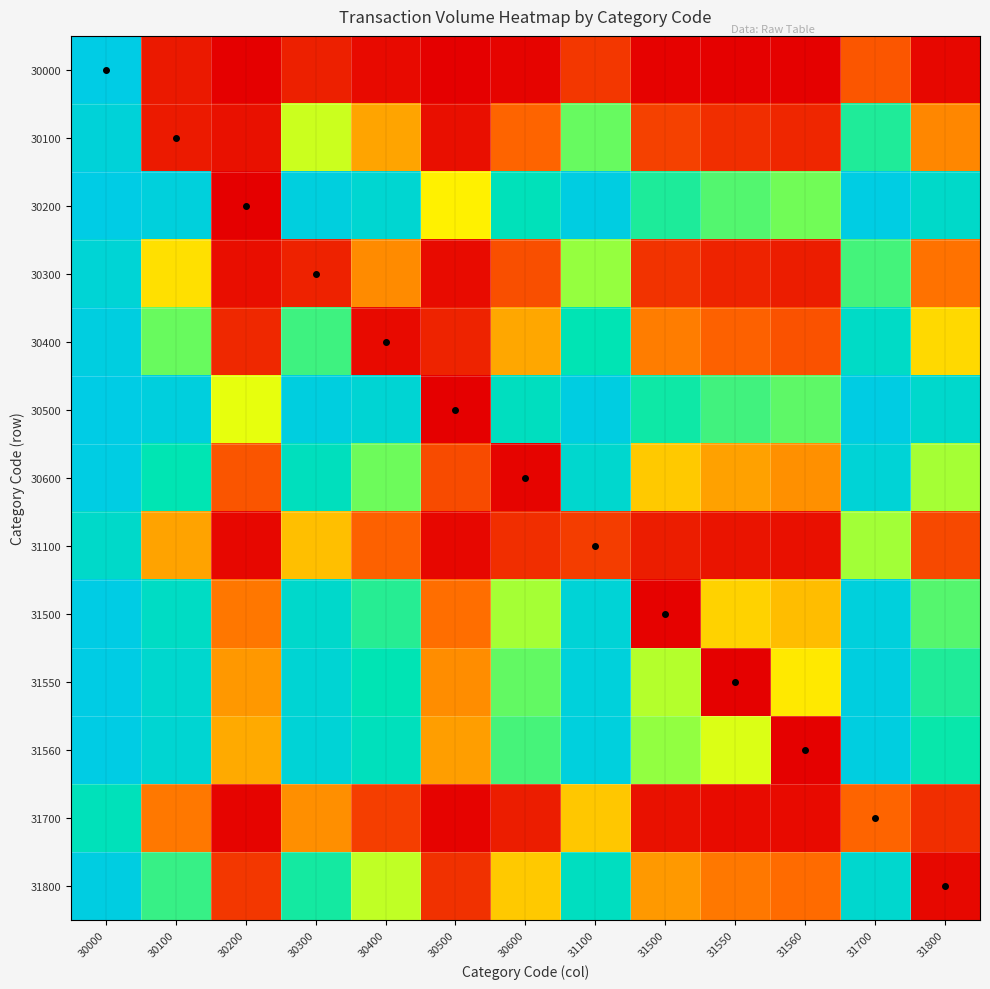

Reading left to right, what are all the values shown in this chart?

30000: 30000=1.0	30100=0.0	30200=0.0	30300=0.1	30400=0.0	30500=0.0	30600=0.0	31100=0.1	31500=0.0	31550=0.0	31560=0.0	31700=0.1	31800=0.0
30100: 30000=1.0	30100=0.0	30200=0.0	30300=0.6	30400=0.3	30500=0.0	30600=0.2	31100=0.7	31500=0.1	31550=0.1	31560=0.1	31700=0.8	31800=0.2
30200: 30000=1.0	30100=1.0	30200=0.0	30300=1.0	30400=0.9	30500=0.5	30600=0.9	31100=1.0	31500=0.8	31550=0.7	31560=0.7	31700=1.0	31800=0.9
30300: 30000=0.9	30100=0.4	30200=0.0	30300=0.1	30400=0.2	30500=0.0	30600=0.1	31100=0.6	31500=0.1	31550=0.1	31560=0.0	31700=0.7	31800=0.2
30400: 30000=1.0	30100=0.7	30200=0.1	30300=0.8	30400=0.0	30500=0.1	30600=0.3	31100=0.8	31500=0.2	31550=0.2	31560=0.1	31700=0.9	31800=0.4
30500: 30000=1.0	30100=1.0	30200=0.5	30300=1.0	30400=0.9	30500=0.0	30600=0.9	31100=1.0	31500=0.8	31550=0.7	31560=0.7	31700=1.0	31800=0.9
30600: 30000=1.0	30100=0.8	30200=0.1	30300=0.9	30400=0.7	30500=0.1	30600=0.0	31100=0.9	31500=0.4	31550=0.3	31560=0.3	31700=1.0	31800=0.6
31100: 30000=0.9	30100=0.3	30200=0.0	30300=0.4	30400=0.2	30500=0.0	30600=0.1	31100=0.1	31500=0.1	31550=0.0	31560=0.0	31700=0.6	31800=0.1
31500: 30000=1.0	30100=0.9	30200=0.2	30300=0.9	30400=0.8	30500=0.2	30600=0.6	31100=0.9	31500=0.0	31550=0.4	31560=0.4	31700=1.0	31800=0.7
31550: 30000=1.0	30100=0.9	30200=0.3	30300=0.9	30400=0.8	30500=0.3	30600=0.7	31100=1.0	31500=0.6	31550=0.0	31560=0.5	31700=1.0	31800=0.8
31560: 30000=1.0	30100=0.9	30200=0.3	30300=1.0	30400=0.9	30500=0.3	30600=0.7	31100=1.0	31500=0.6	31550=0.5	31560=0.0	31700=1.0	31800=0.8
31700: 30000=0.9	30100=0.2	30200=0.0	30300=0.3	30400=0.1	30500=0.0	30600=0.0	31100=0.4	31500=0.0	31550=0.0	31560=0.0	31700=0.2	31800=0.1
31800: 30000=1.0	30100=0.8	30200=0.1	30300=0.8	30400=0.6	30500=0.1	30600=0.4	31100=0.9	31500=0.3	31550=0.2	31560=0.2	31700=0.9	31800=0.0